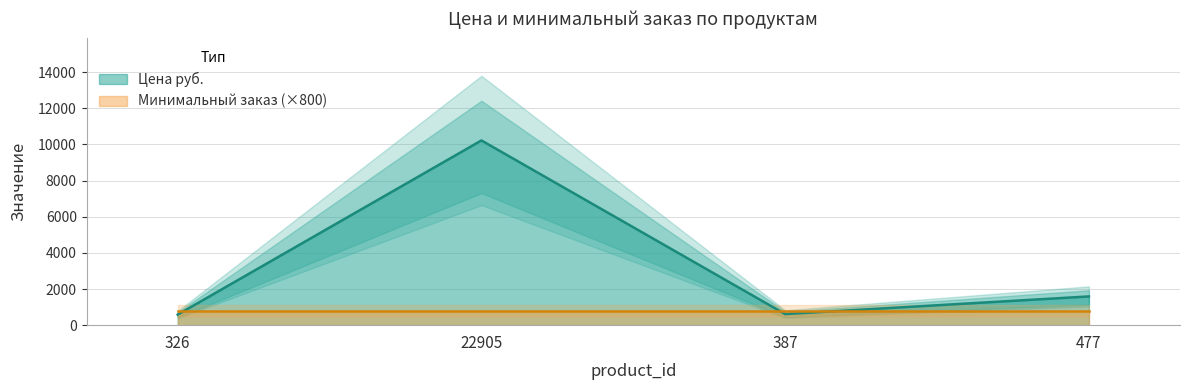

At which label is the value closest to 5403?

477